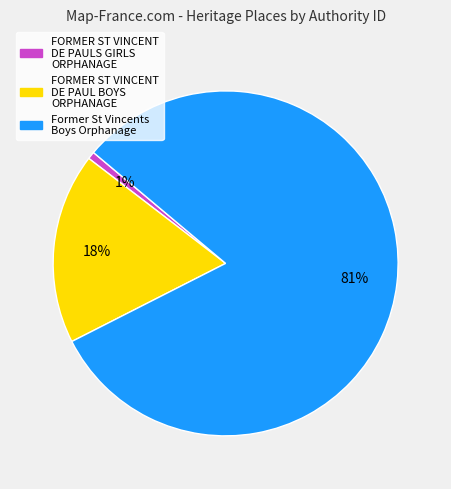

How many slices are in this pie chart?

3